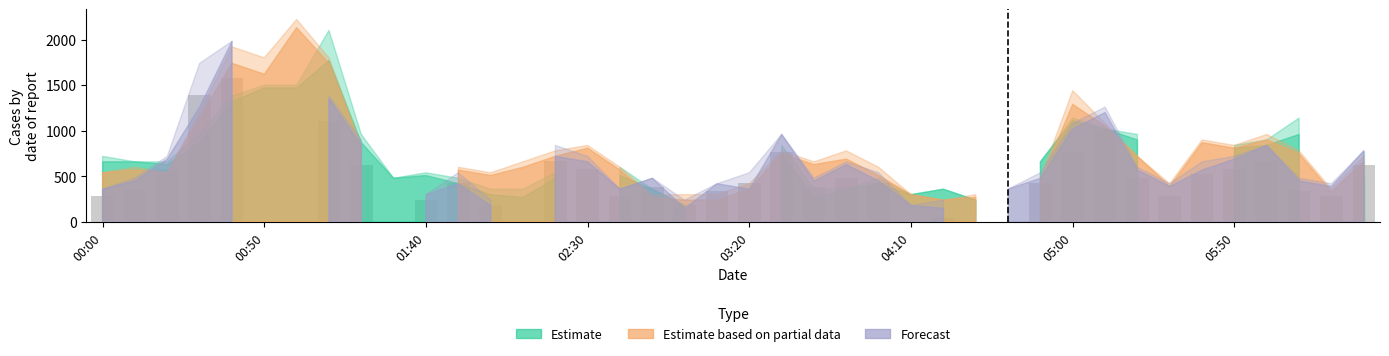

What is the sum of all values?

17760